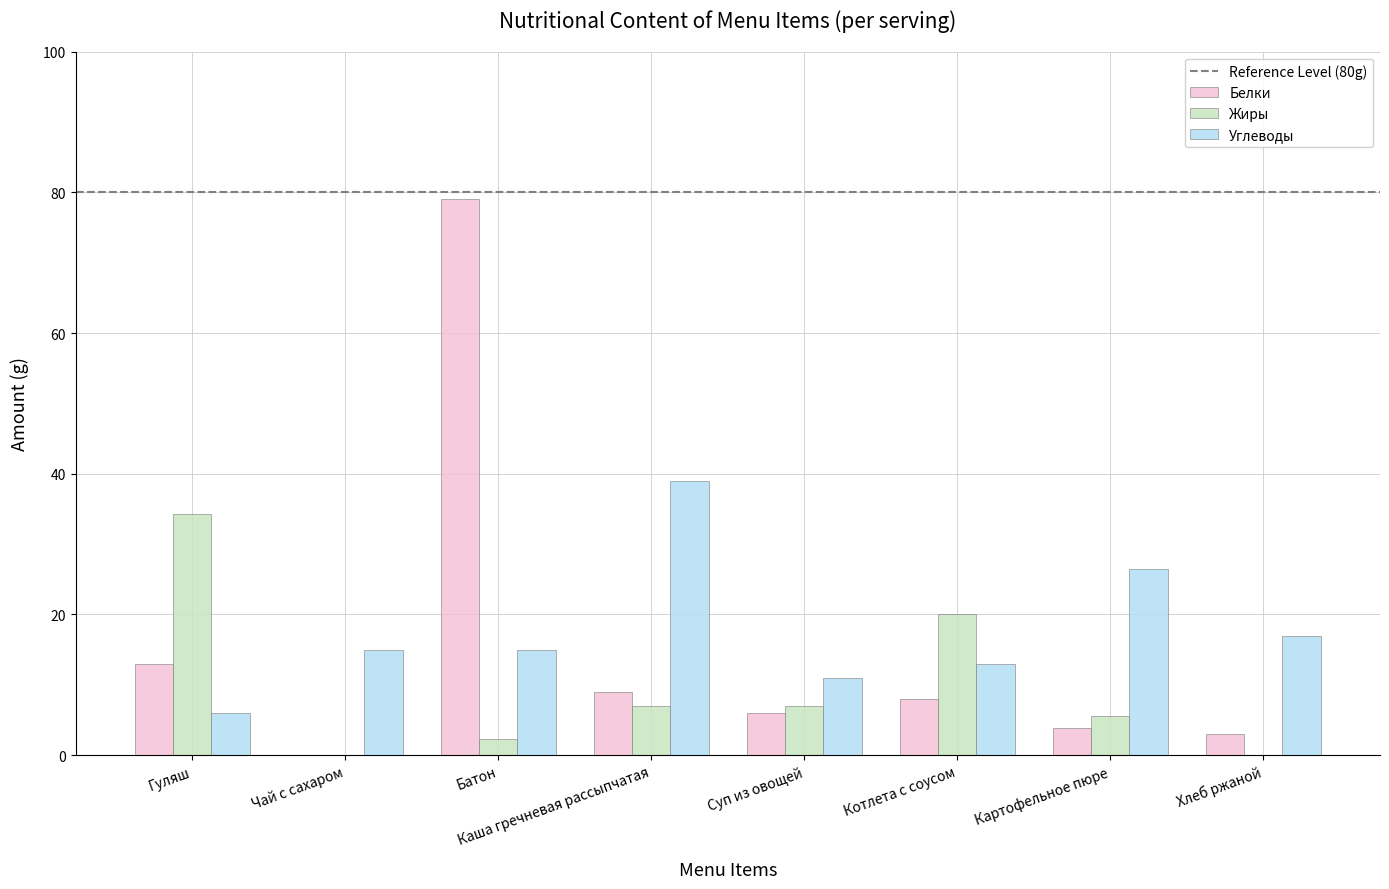

Which series has the largest range (max minus min)?

Белки